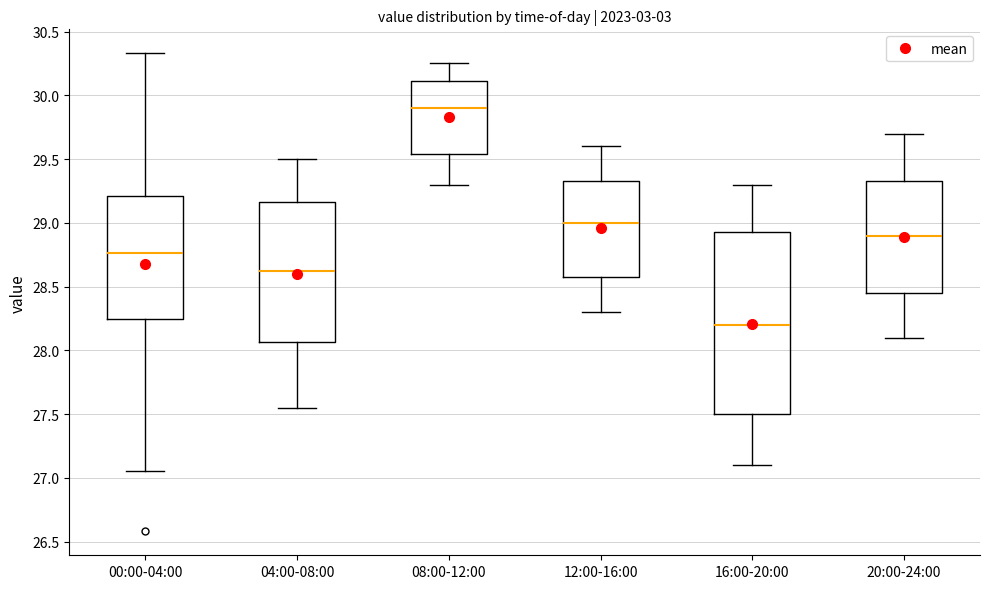

Which box's median line is the highest?

08:00-12:00